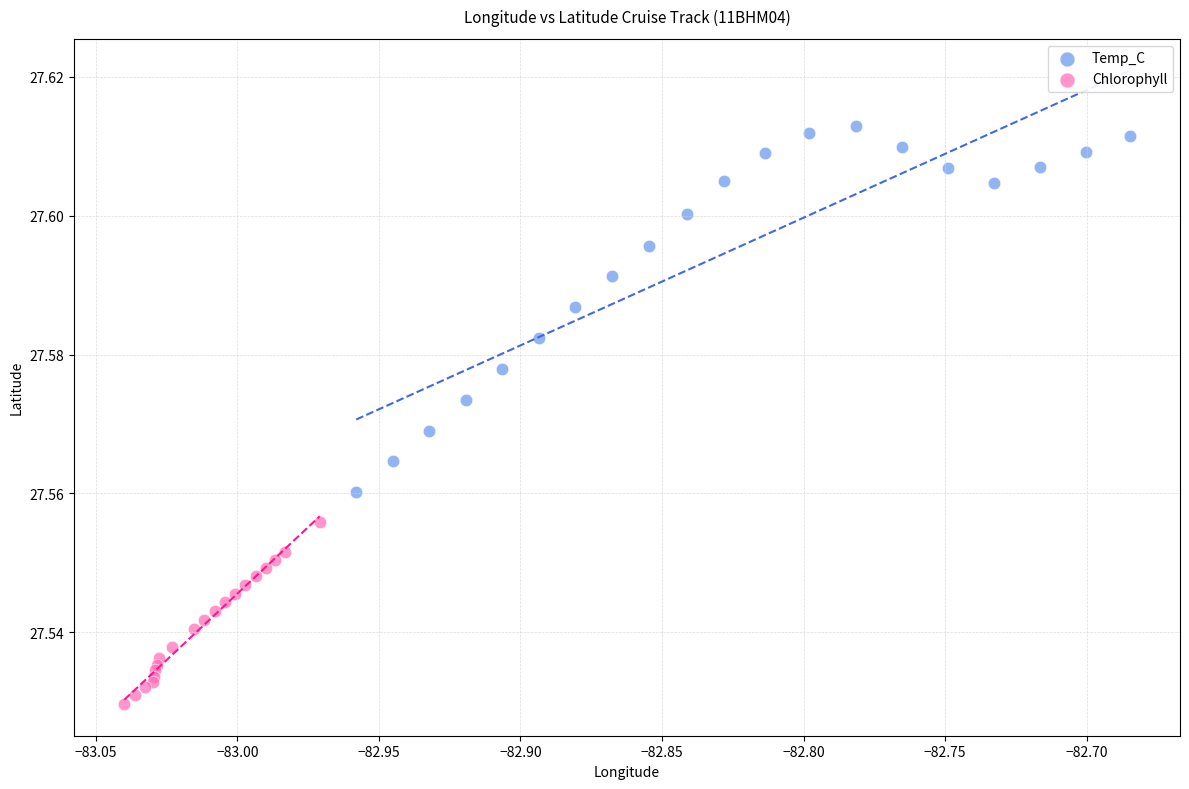

Which series contains the lowest Y value?

Chlorophyll